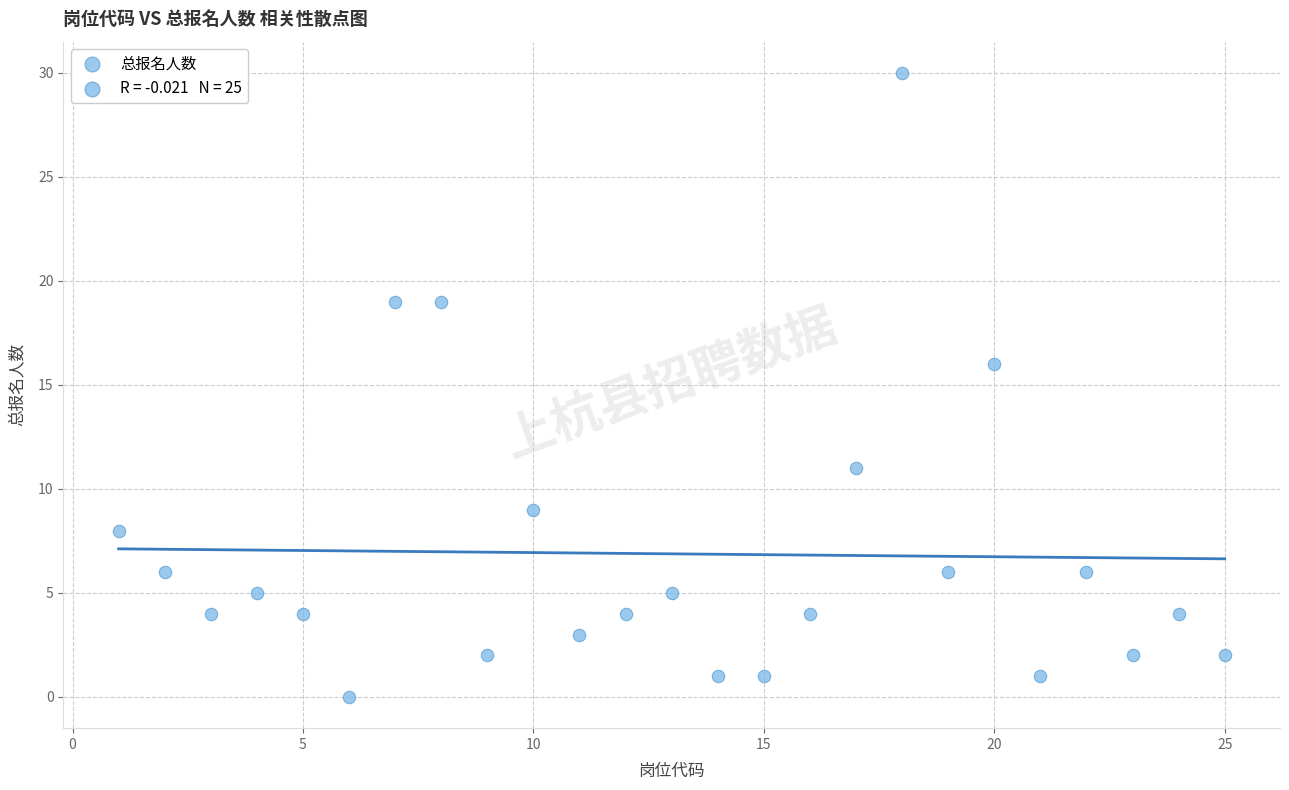

What Y value in the scatter plot is closest to 15?

16